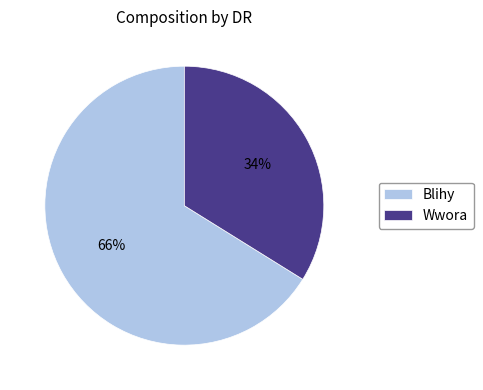

Is the sum of Wwora and Blihy greater than half?

Yes